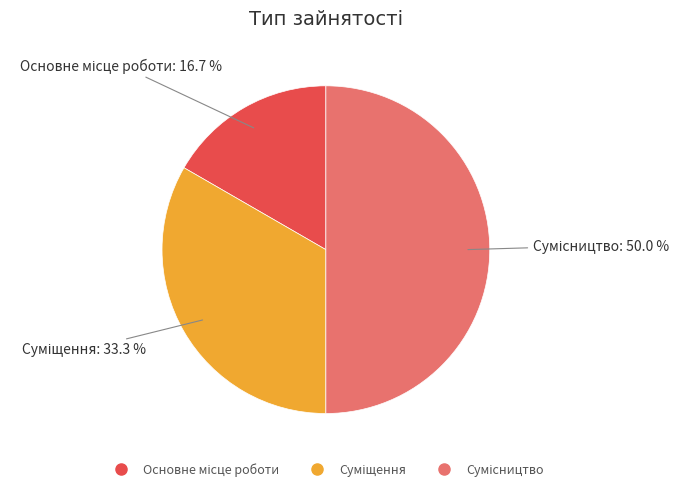

Count the number of slices in the pie.

3